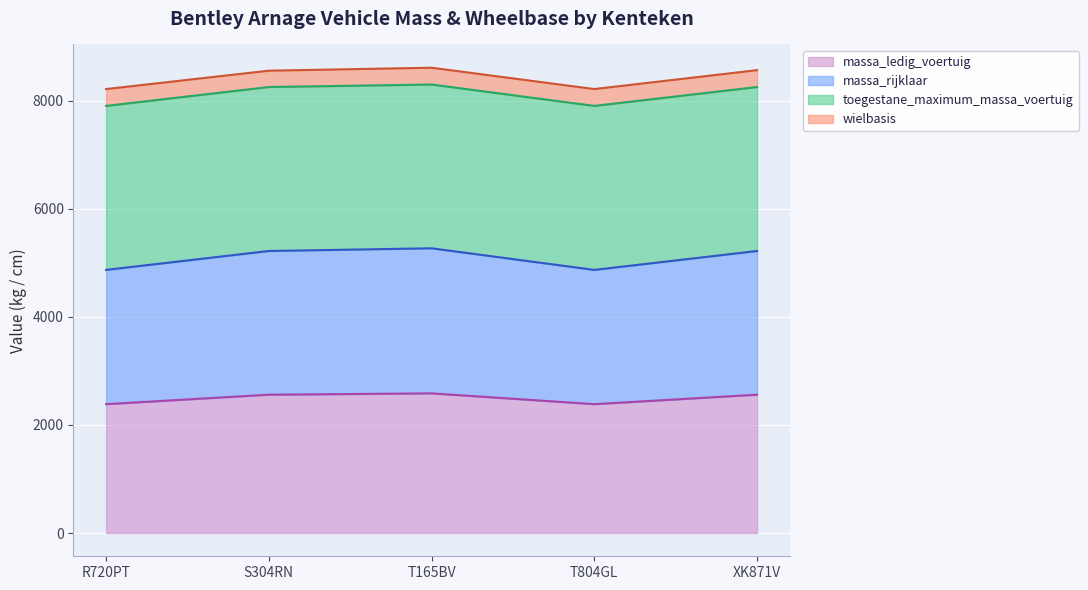

What is the highest value of the massa_ledig_voertuig series?

2585